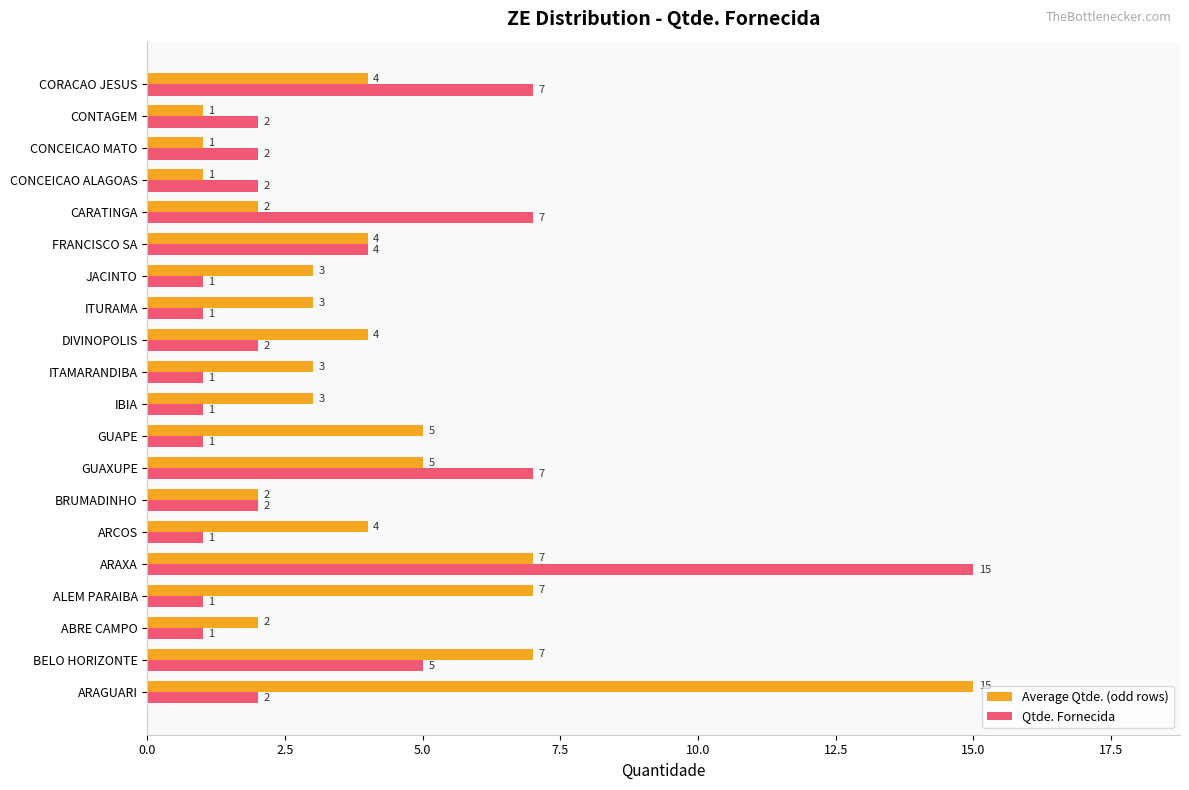

Rank the series by their average value, from highest to lowest.

Average Qtde. (odd rows), Qtde. Fornecida